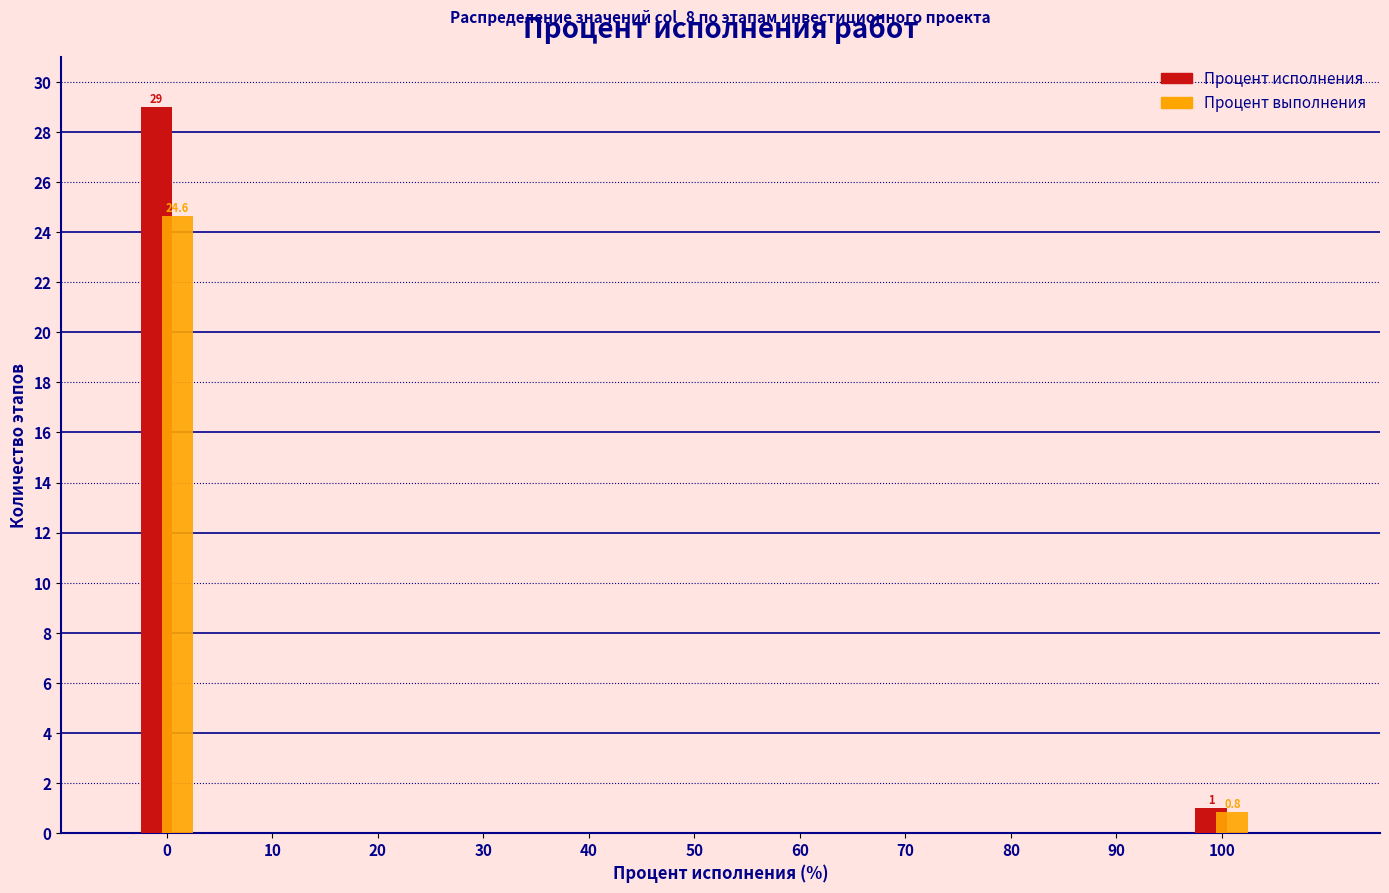

In the Процент выполнения series, which range on the x-axis has the tallest bar?

-5 to 5